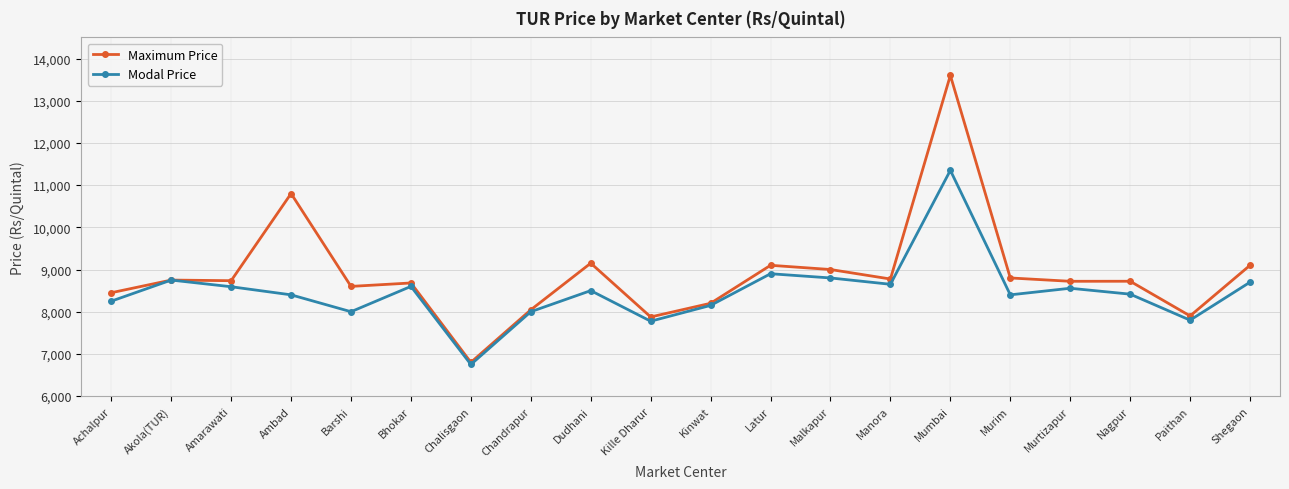

List the series in order of their overall mean, highest first.

Maximum Price, Modal Price